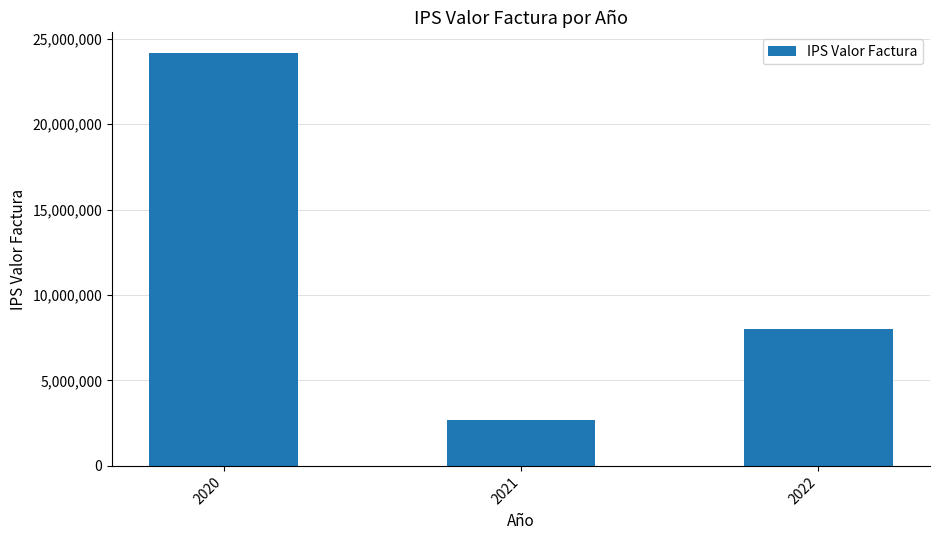

The chart shows a value of 13056709 at 2022. True or false?

False